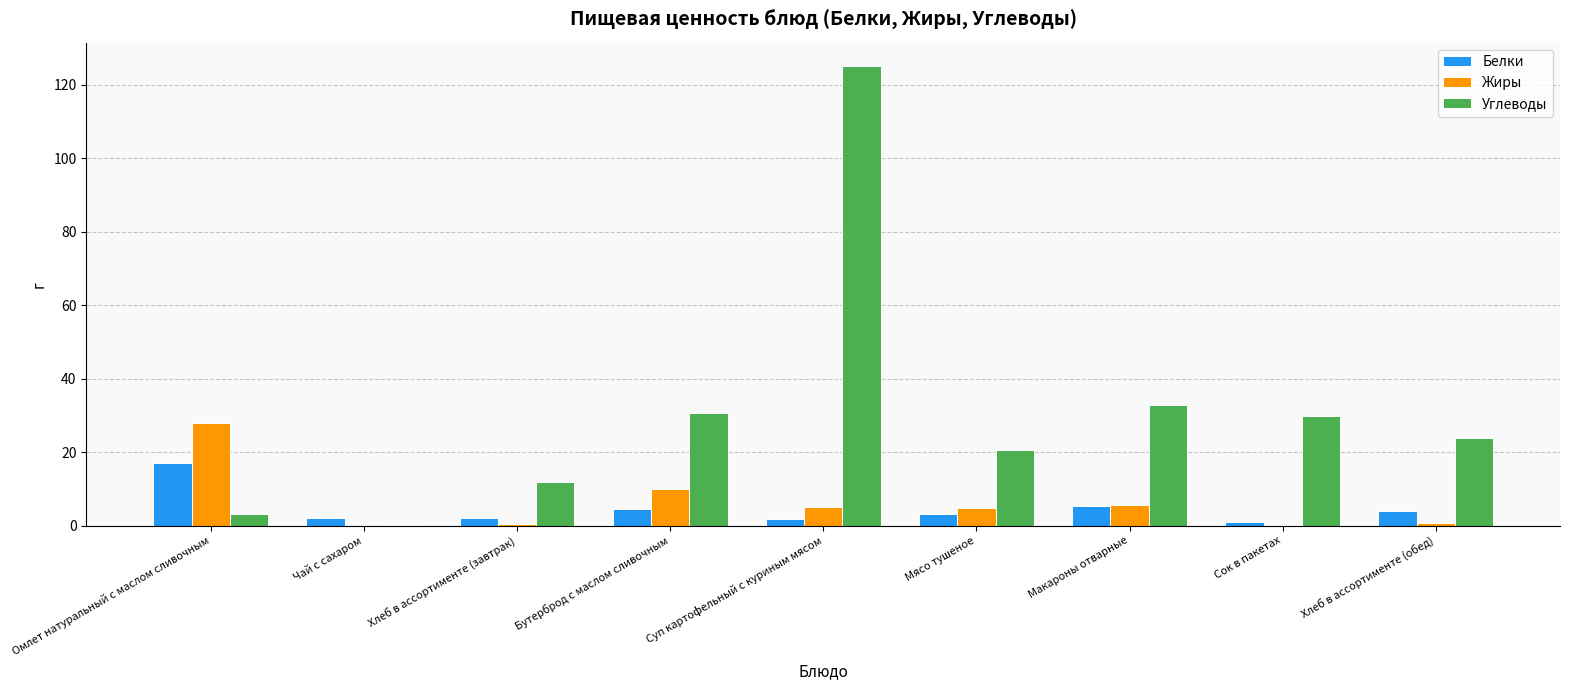

What is the sum of the Белки values at Мясо тушеное and Омлет натуральный с маслом сливочным?

20.1